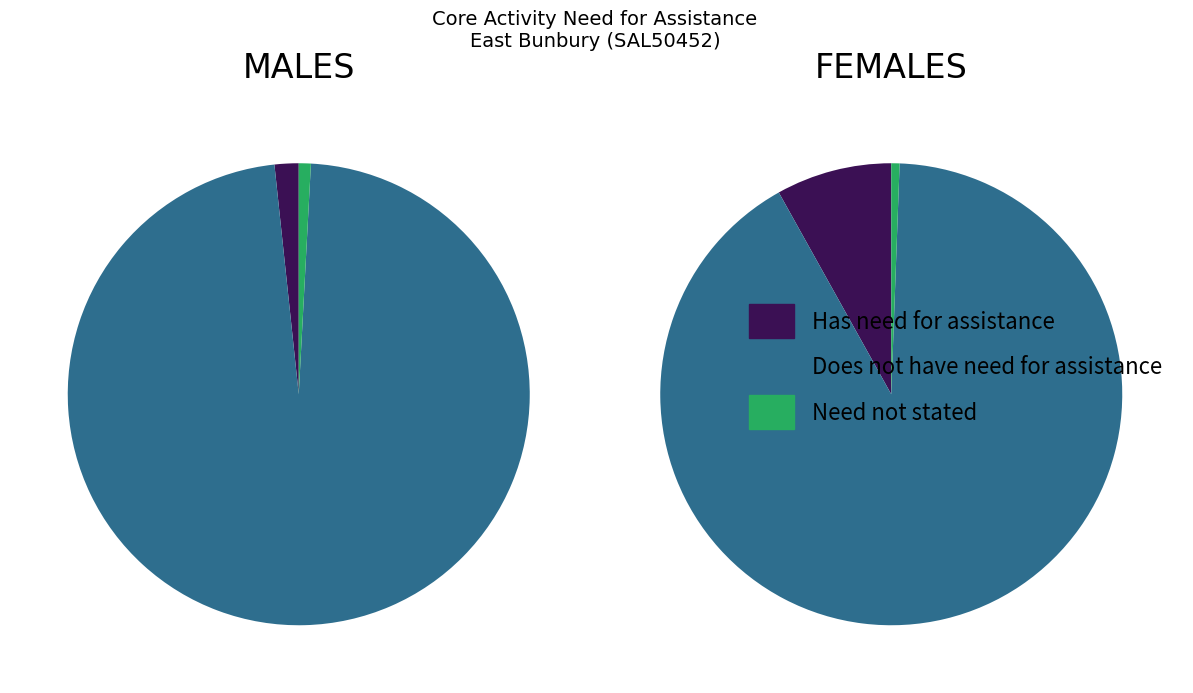

Does Total represent more than half of the total?

Yes